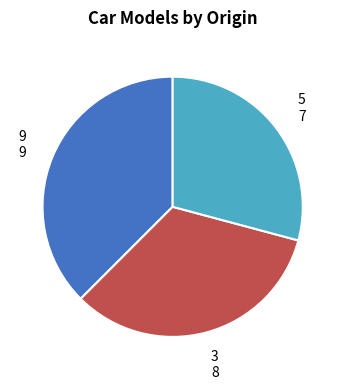

Does any single category account for the majority?

No